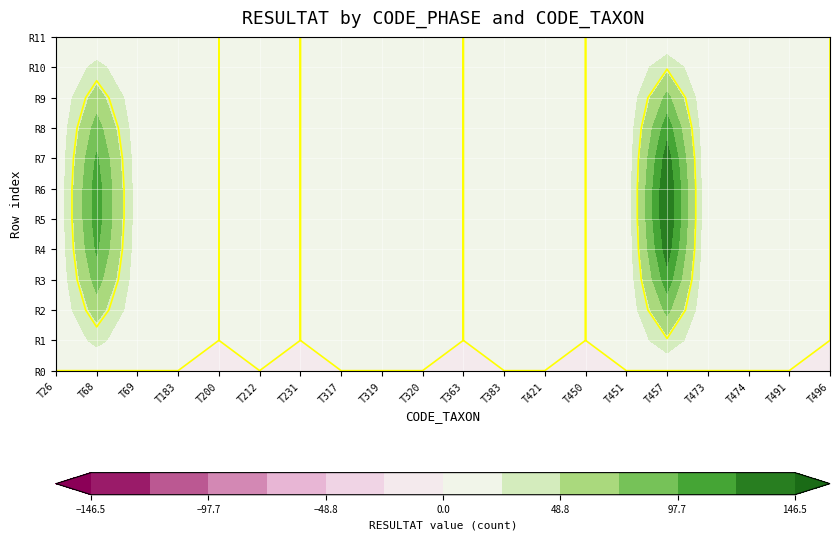

Which has a higher value, 496 or 69?

69